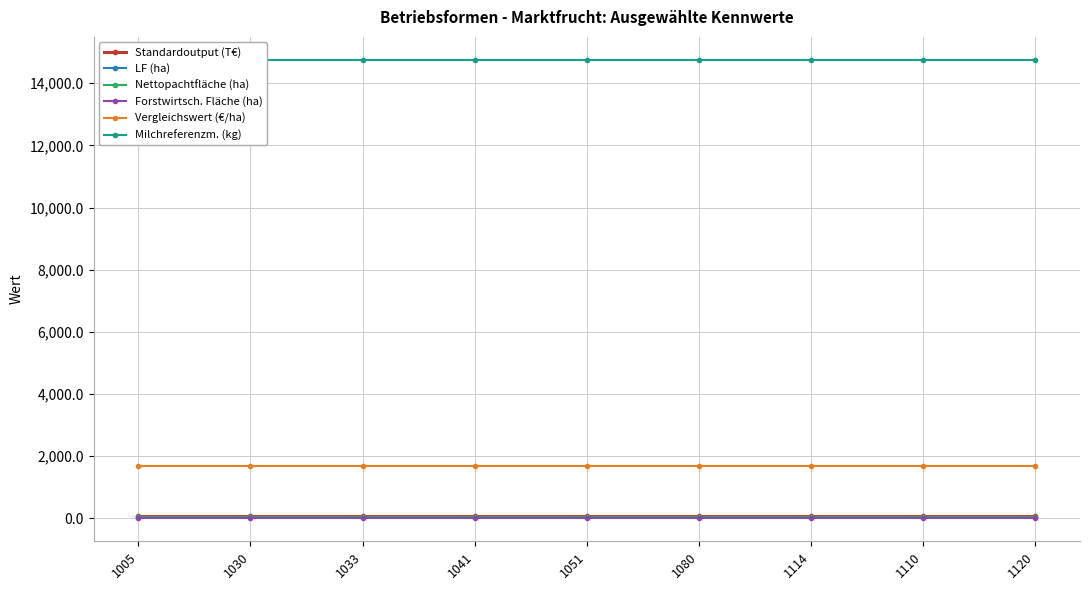

Count the number of data series in this chart.

6